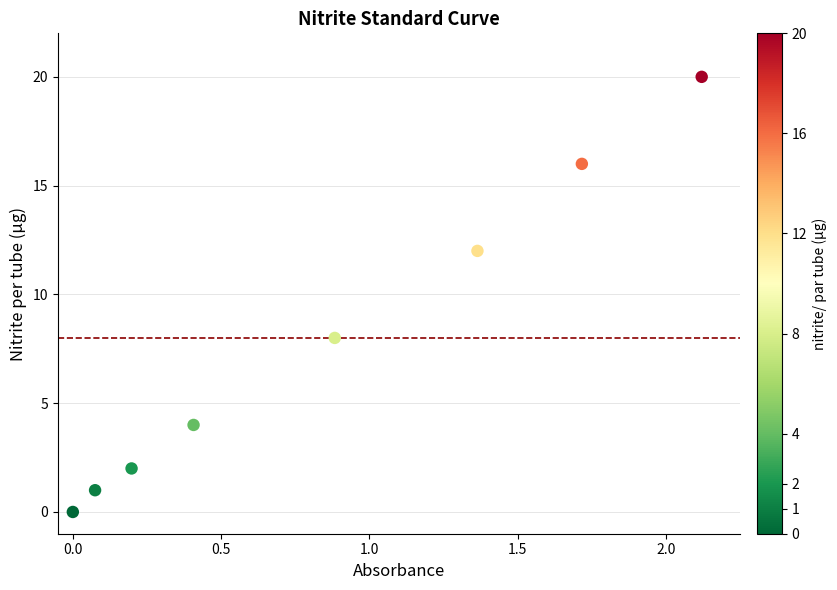

What is the average Y value?

8